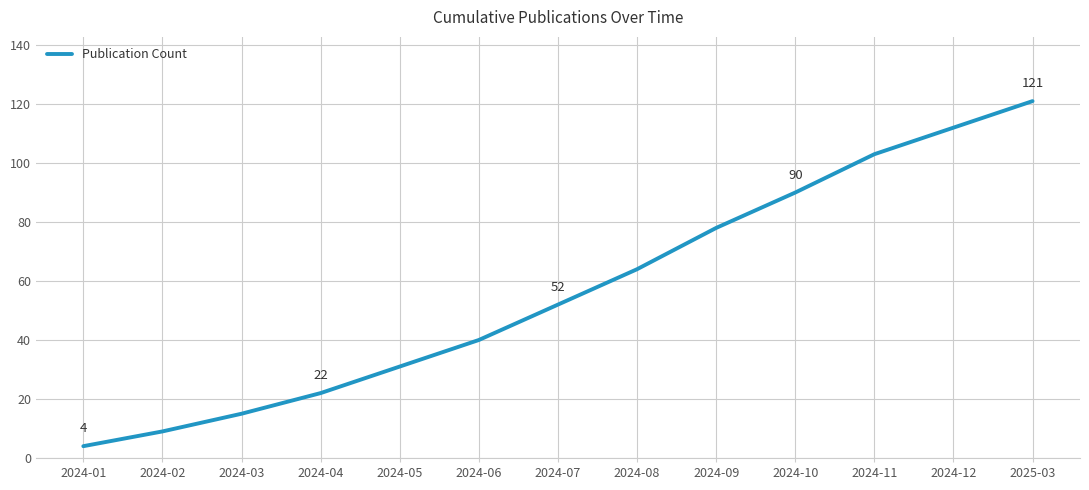

What is the smallest value displayed?

4